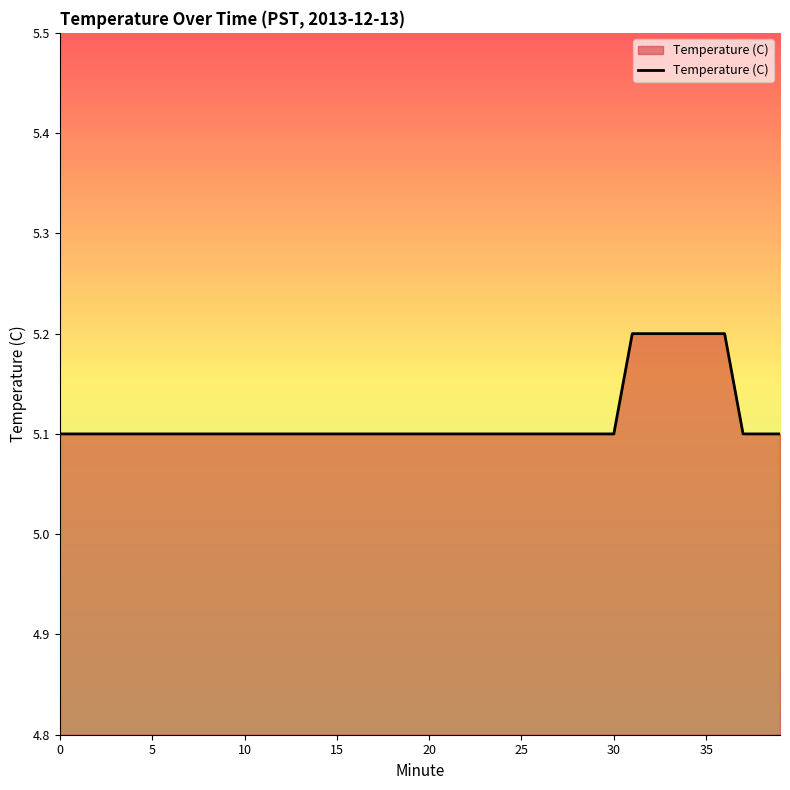

What is the smallest value displayed?

5.1